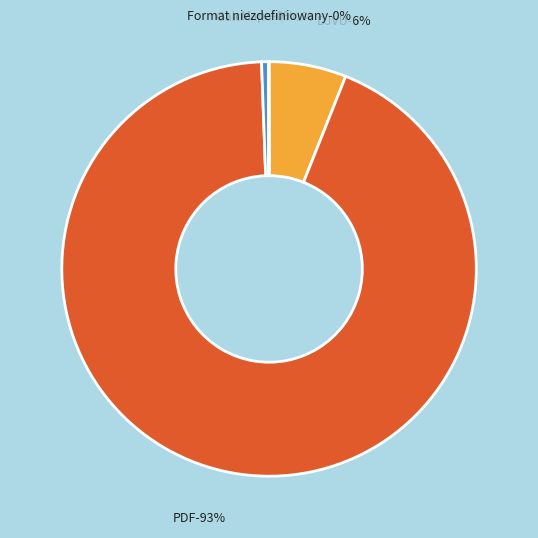

Between Mapa and DJVU, which is larger?

DJVU